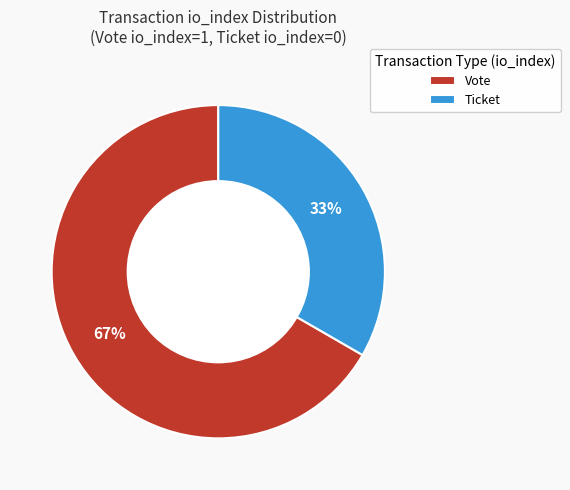

Combined, do Ticket and Vote account for over 50%?

Yes